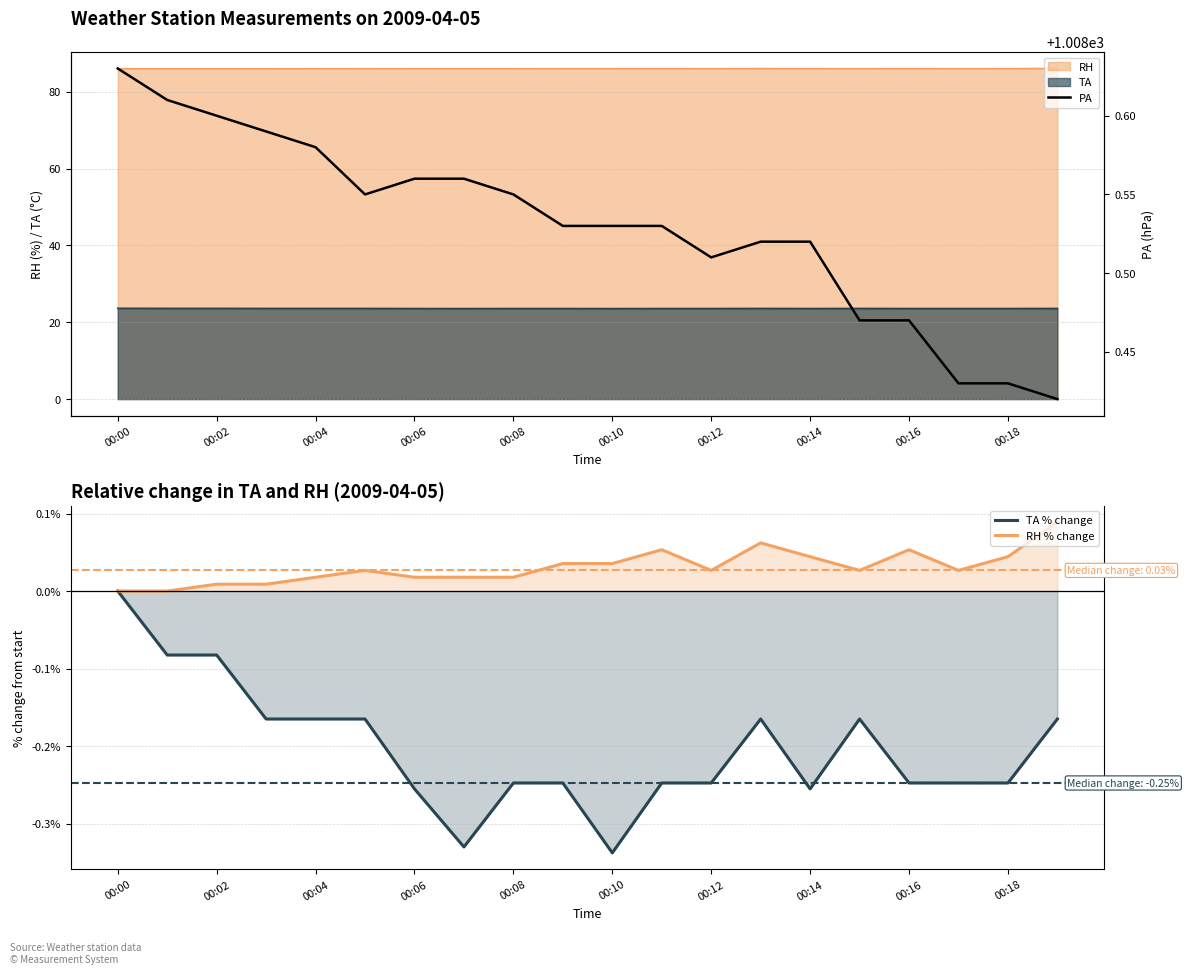

The value of TA % change at 00:10 is -0.2. True or false?

False